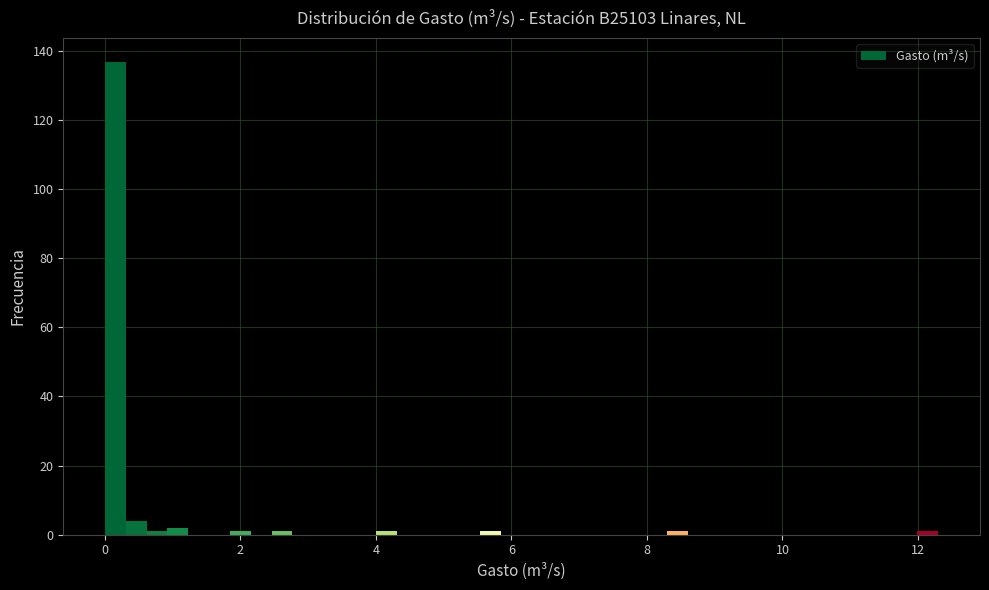

Around what value on the x-axis is the tallest bar? Give the approximate position of its centre, as read against the axis.

0.2